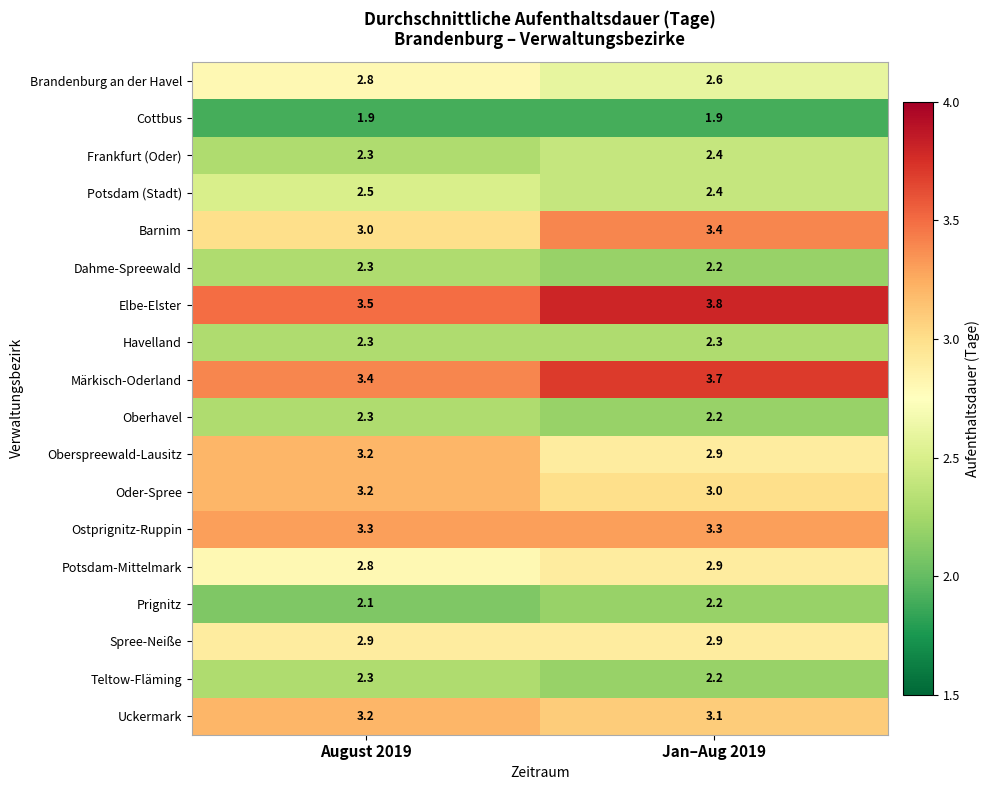

Is it true that Spree-Neiße equals 2.9 at Jan–Aug 2019?

True